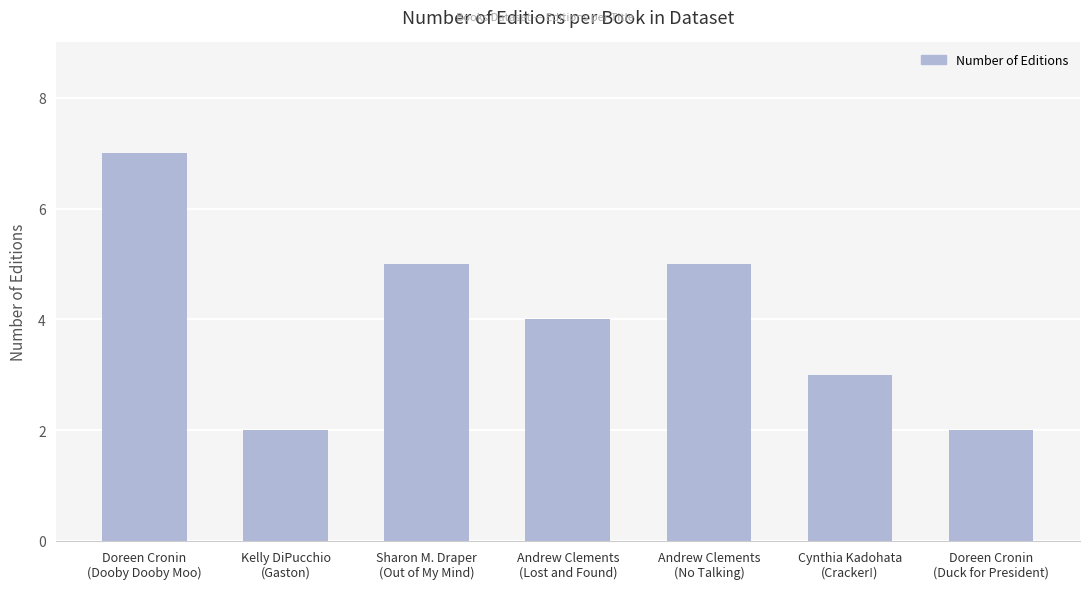

Is it true that the value at Andrew Clements
(No Talking) is 5?

True